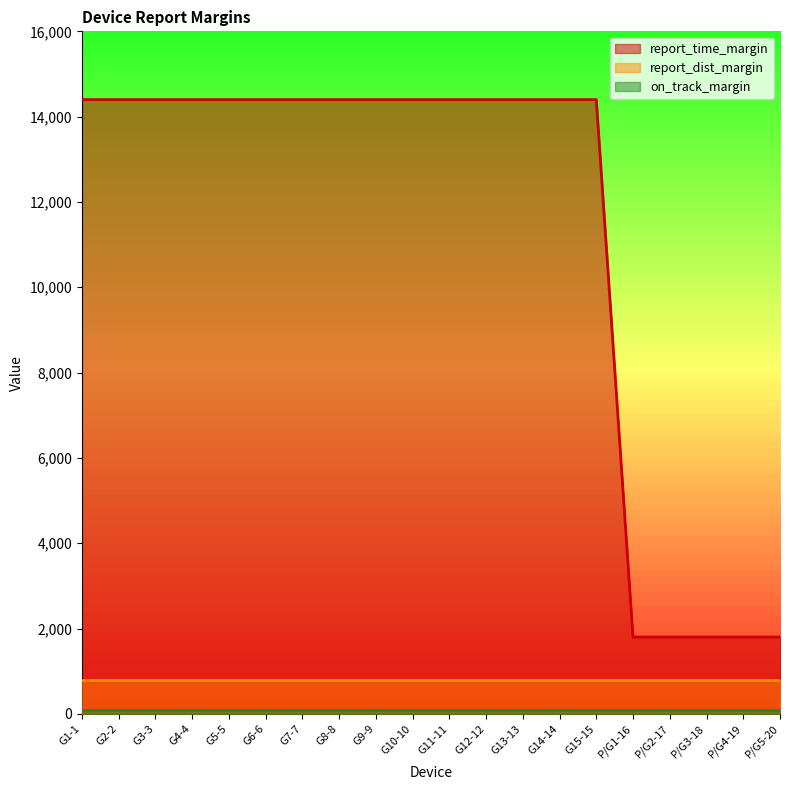

True or false: report_time_margin and on_track_margin intersect in this chart.

False